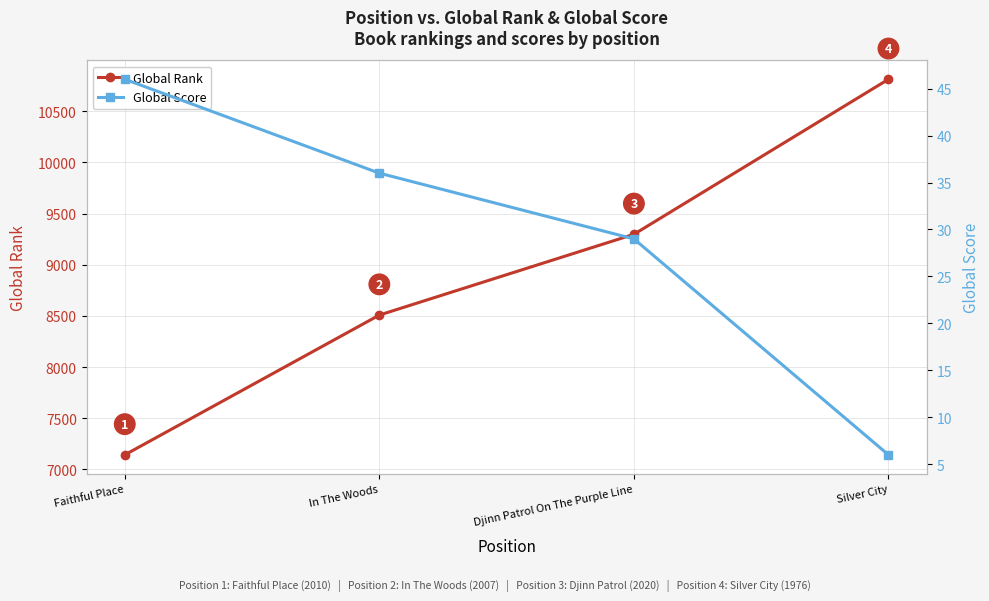

List the series in order of their overall mean, lowest first.

Global Score, Global Rank